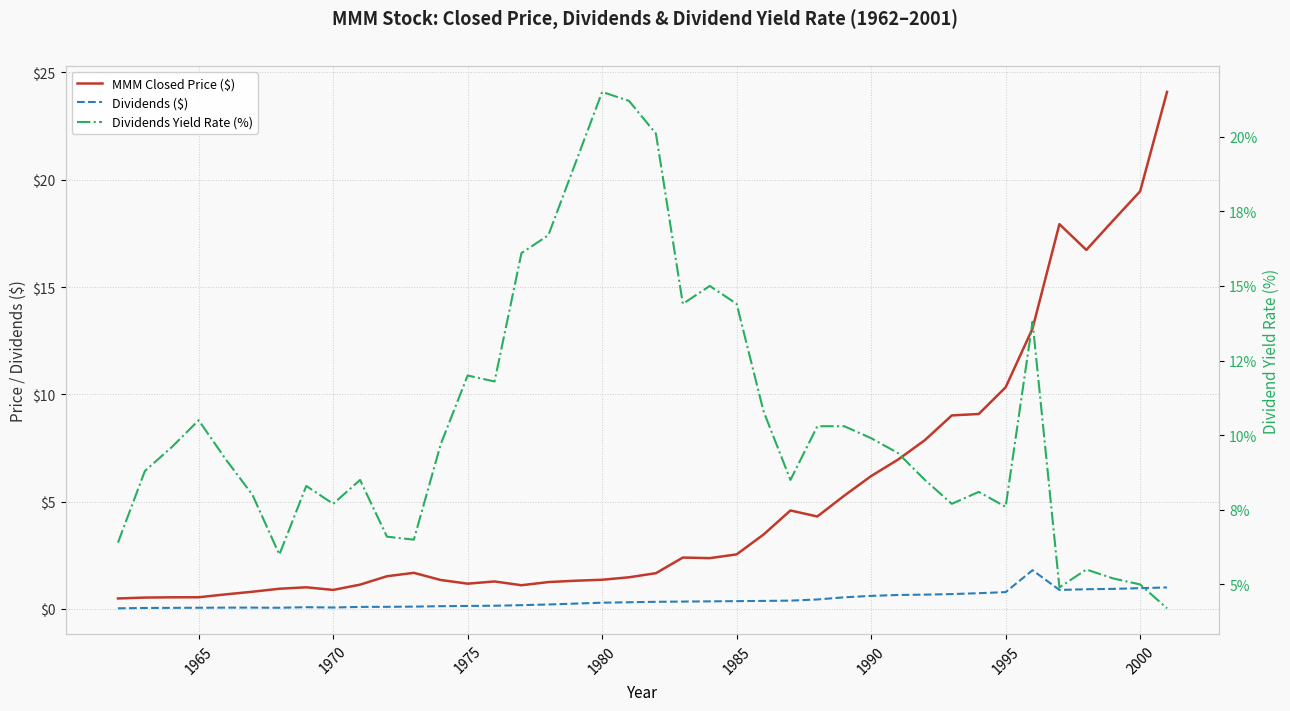

Which series has the largest range (max minus min)?

MMM Closed Price ($)